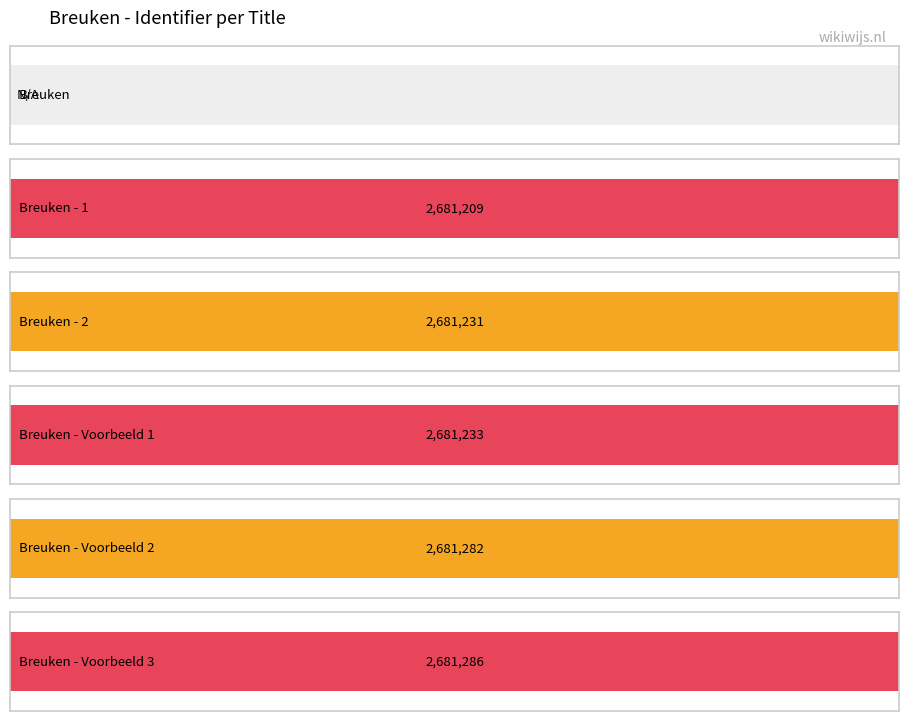

Reading left to right, what are all the values shown in this chart?

Breuken=0	Breuken - 1=2681209	Breuken - 2=2681231	Breuken - Voorbeeld 1=2681233	Breuken - Voorbeeld 2=2681282	Breuken - Voorbeeld 3=2681286